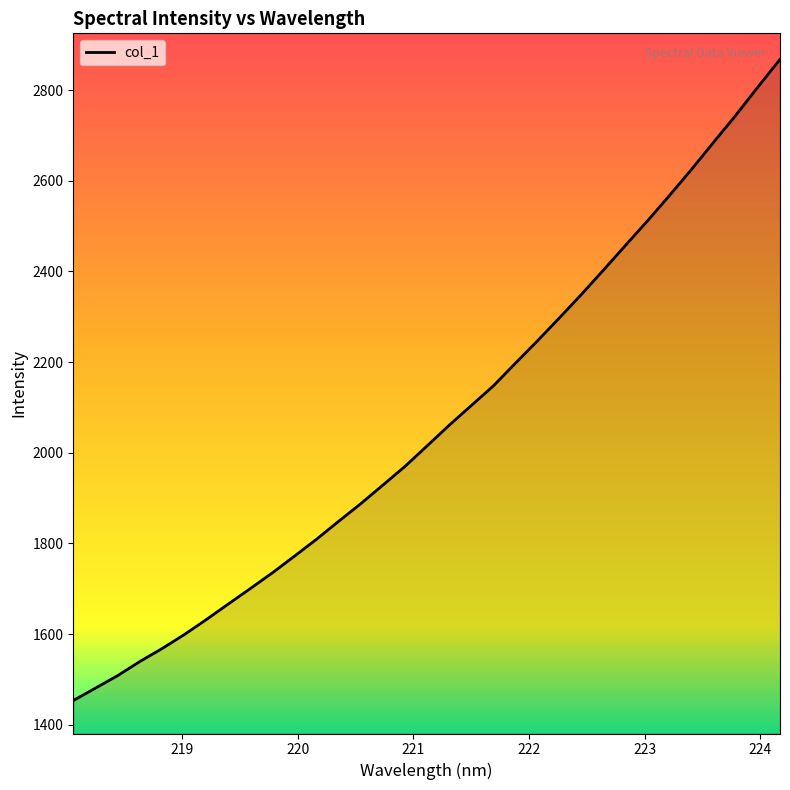

What is the greatest value displayed?

2867.8